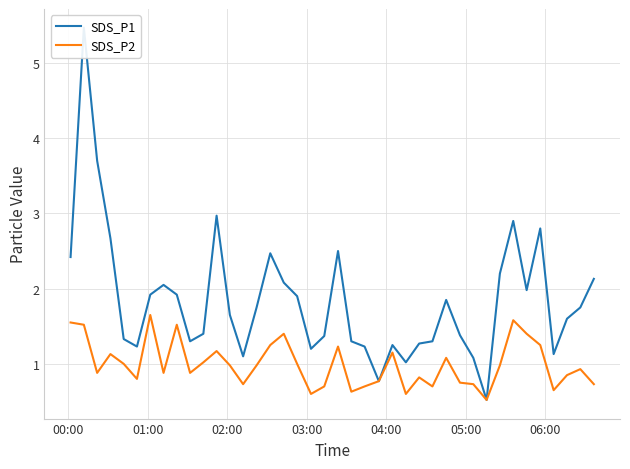

What is the difference between the second highest and second lowest values in the SDS_P1 series?

2.9